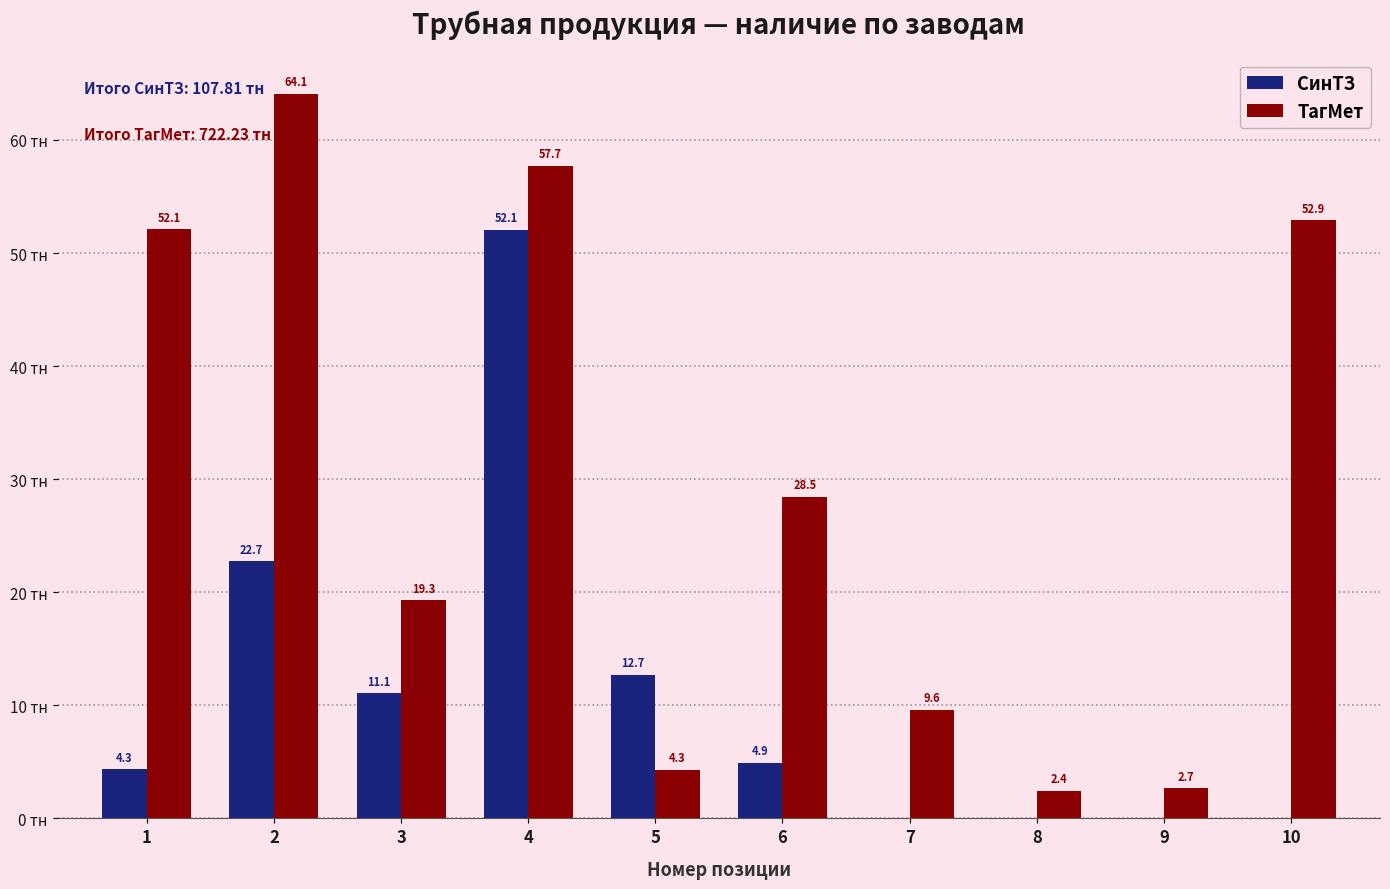

Is the value of ТагМет at 1 greater than the value of СинТЗ at 10?

Yes